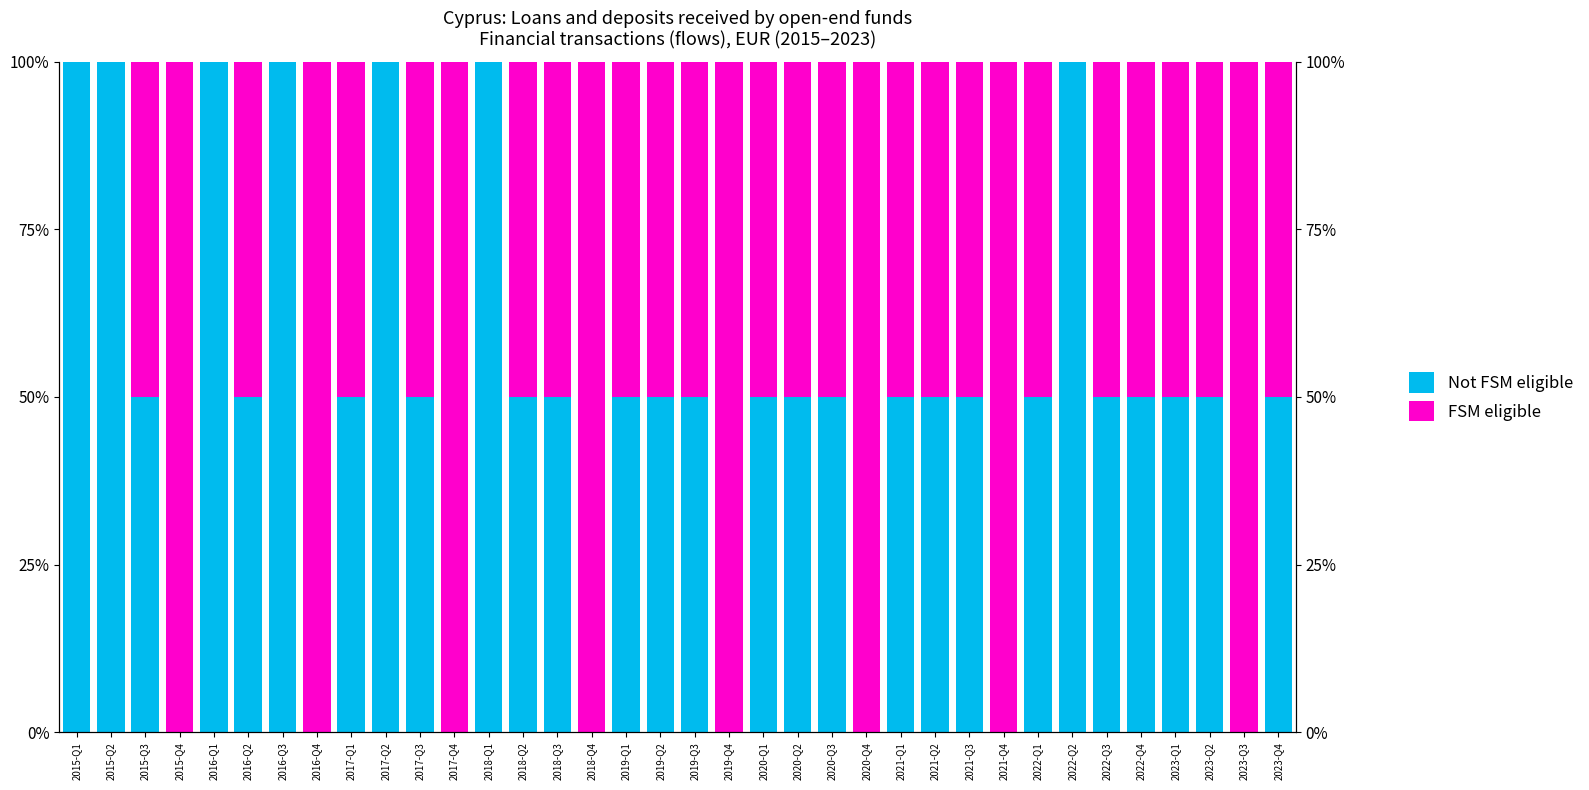

Reading right to left, list all the values displayed in this chart.

Not FSM eligible: 2023-Q4=50	2023-Q3=0	2023-Q2=50	2023-Q1=50	2022-Q4=50	2022-Q3=50	2022-Q2=100	2022-Q1=50	2021-Q4=0	2021-Q3=50	2021-Q2=50	2021-Q1=50	2020-Q4=0	2020-Q3=50	2020-Q2=50	2020-Q1=50	2019-Q4=0	2019-Q3=50	2019-Q2=50	2019-Q1=50	2018-Q4=0	2018-Q3=50	2018-Q2=50	2018-Q1=100	2017-Q4=0	2017-Q3=50	2017-Q2=100	2017-Q1=50	2016-Q4=0	2016-Q3=100	2016-Q2=50	2016-Q1=100	2015-Q4=0	2015-Q3=50	2015-Q2=100	2015-Q1=100
FSM eligible: 2023-Q4=50	2023-Q3=100	2023-Q2=50	2023-Q1=50	2022-Q4=50	2022-Q3=50	2022-Q2=0	2022-Q1=50	2021-Q4=100	2021-Q3=50	2021-Q2=50	2021-Q1=50	2020-Q4=100	2020-Q3=50	2020-Q2=50	2020-Q1=50	2019-Q4=100	2019-Q3=50	2019-Q2=50	2019-Q1=50	2018-Q4=100	2018-Q3=50	2018-Q2=50	2018-Q1=0	2017-Q4=100	2017-Q3=50	2017-Q2=0	2017-Q1=50	2016-Q4=100	2016-Q3=0	2016-Q2=50	2016-Q1=0	2015-Q4=100	2015-Q3=50	2015-Q2=0	2015-Q1=0